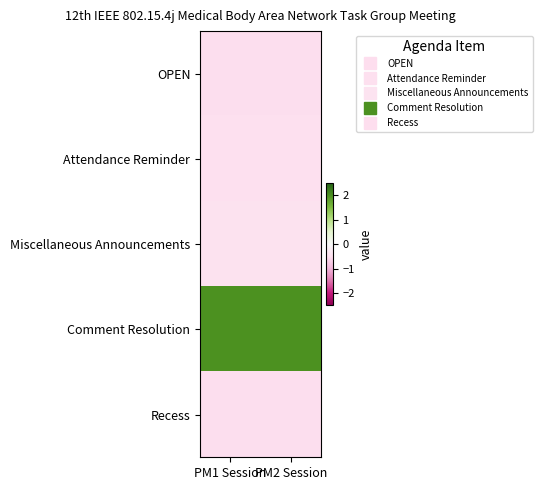

Reading left to right, transcribe all the data shown in this chart.

OPEN: PM1 Session=-0.5	PM2 Session=-0.5
Attendance Reminder: PM1 Session=-0.5	PM2 Session=-0.5
Miscellaneous Announcements: PM1 Session=-0.4	PM2 Session=-0.4
Comment Resolution: PM1 Session=2.0	PM2 Session=2.0
Recess: PM1 Session=-0.5	PM2 Session=-0.5